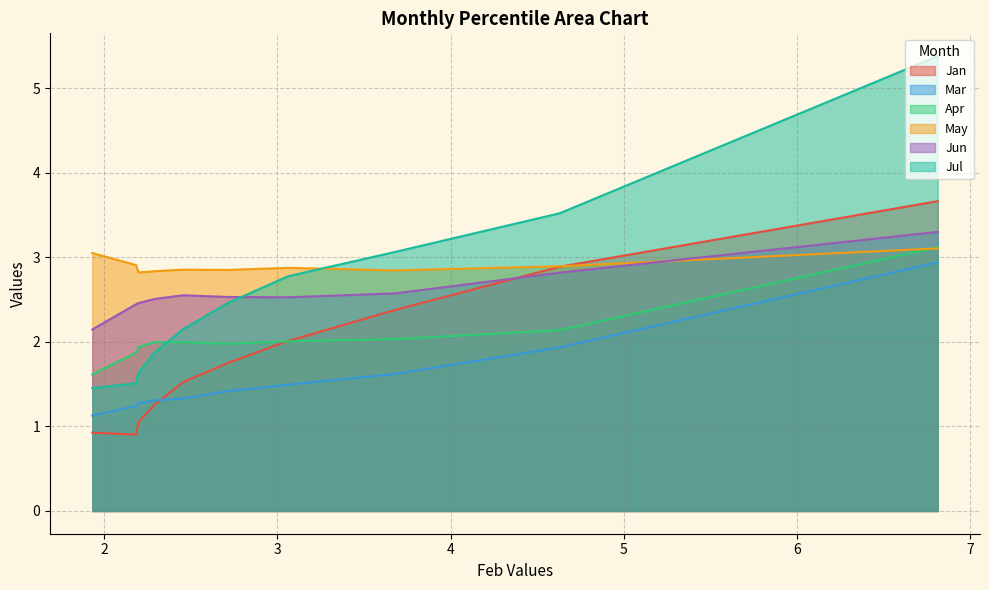

Which series has the largest range (max minus min)?

Jul